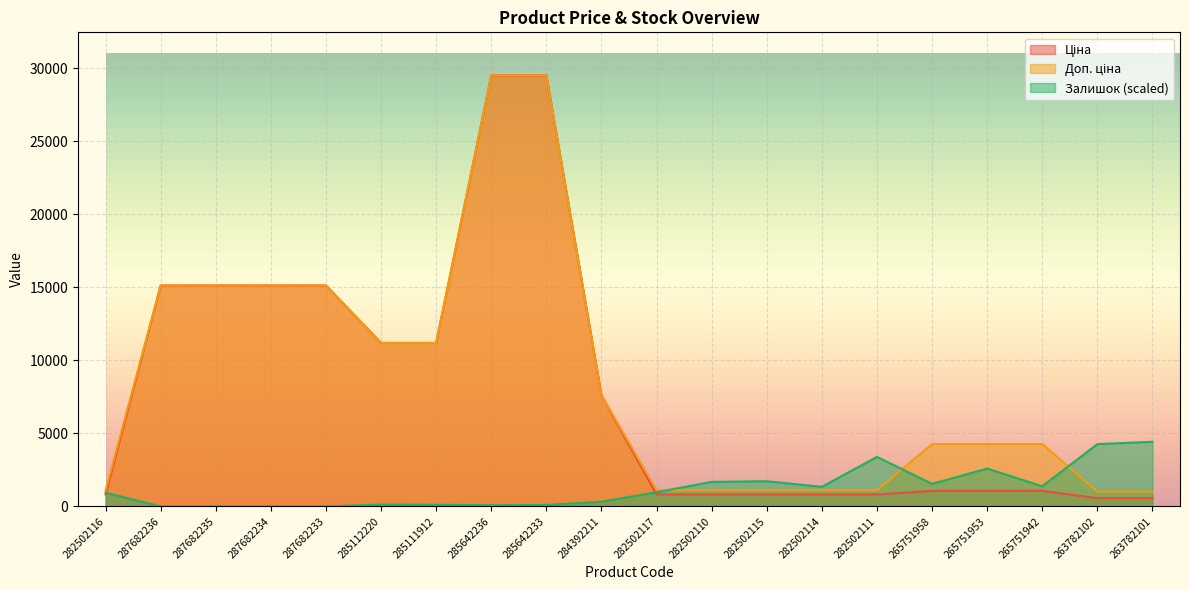

What is the total value across all series at 287682236?

30240.0